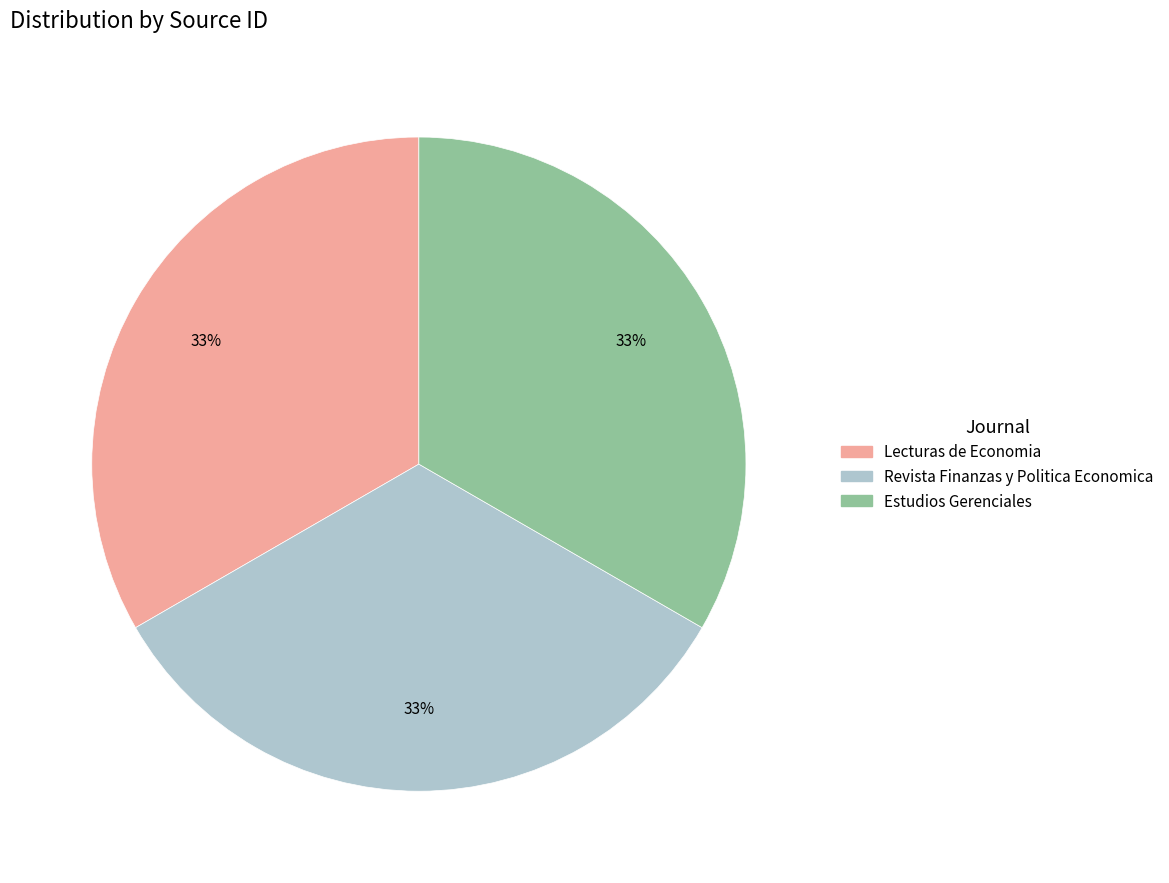

To the nearest percent, what percentage of the pie is Revista Finanzas y Politica Economica?

33%